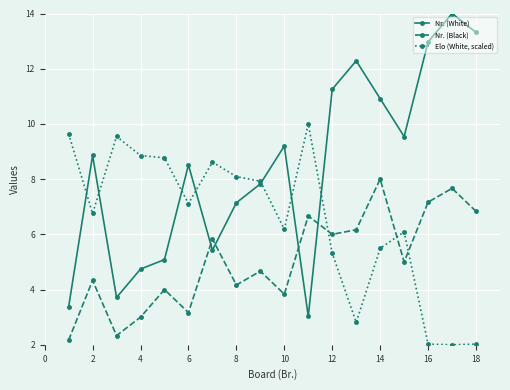

At how many categories does at least one series exceed 4?

18